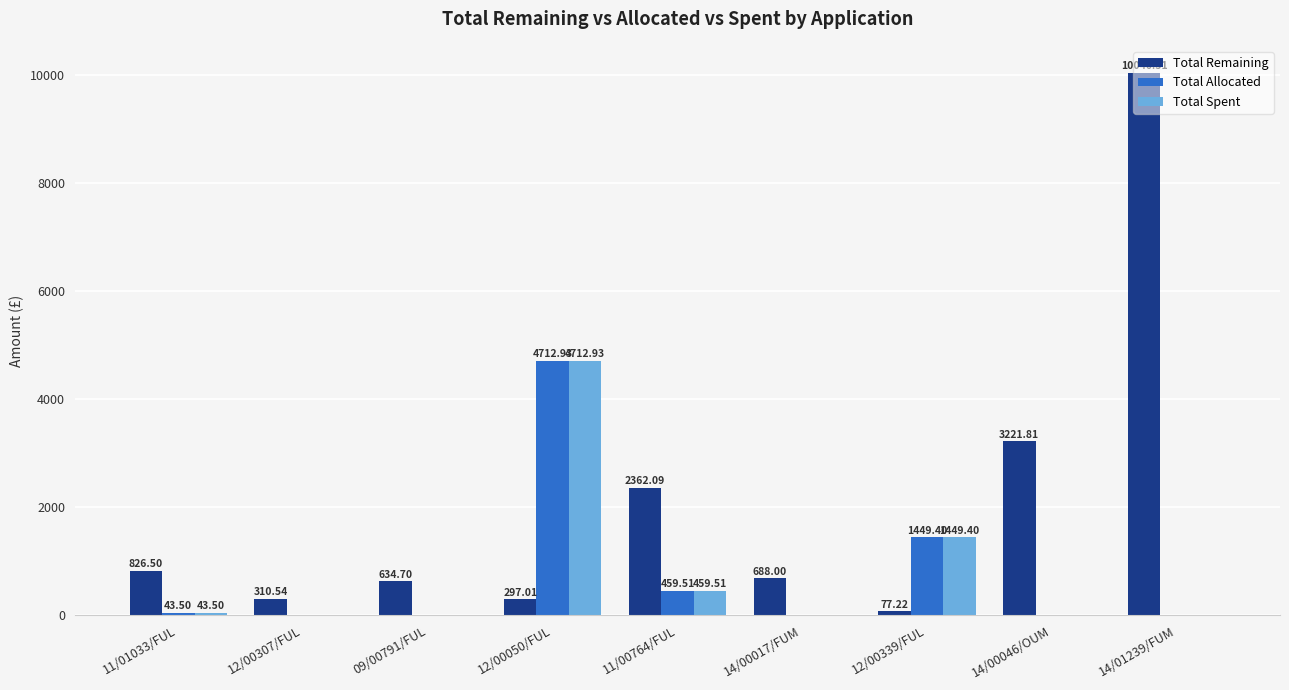

What is the greatest value displayed?

10046.5